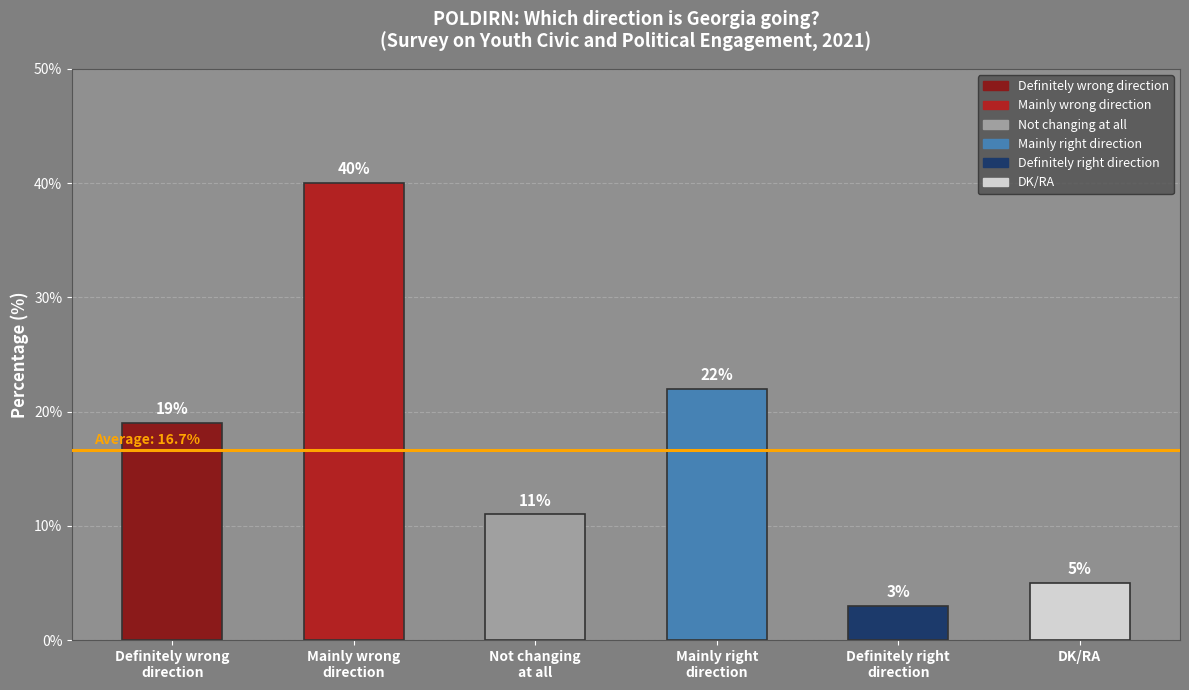

How many categories are shown in the chart?

6